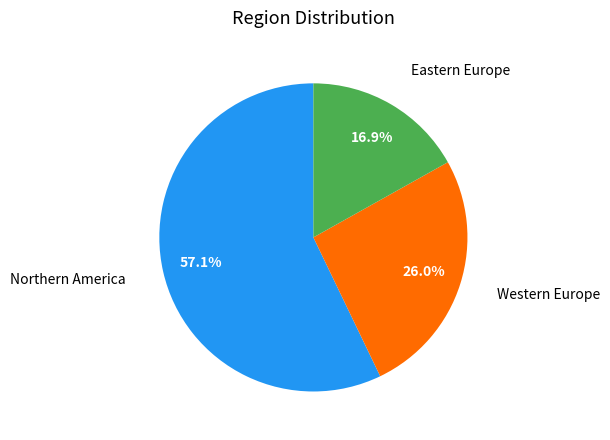

Rank the categories by value from highest to lowest.

Northern America, Western Europe, Eastern Europe